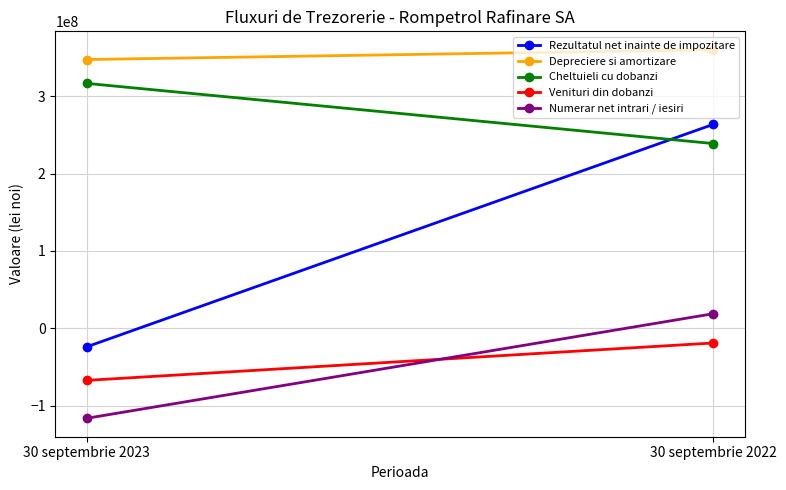

Between 30 septembrie 2022 and 30 septembrie 2023, which is larger?

30 septembrie 2022